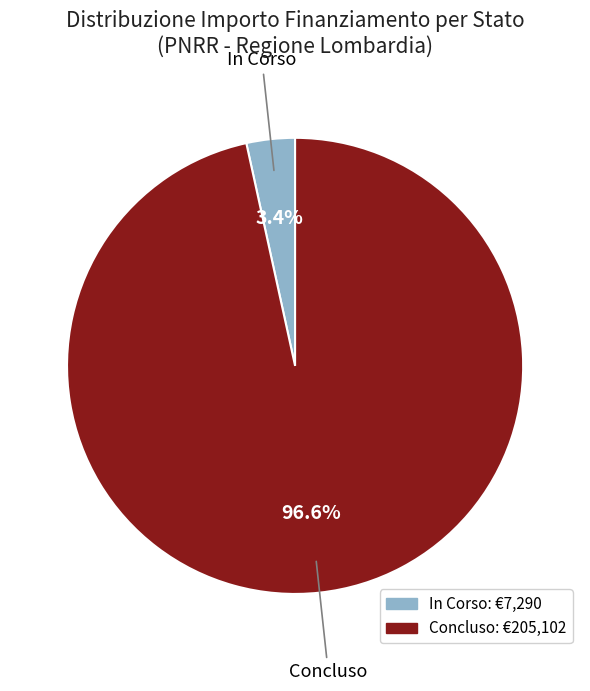

Which category has the biggest portion of the pie?

Concluso